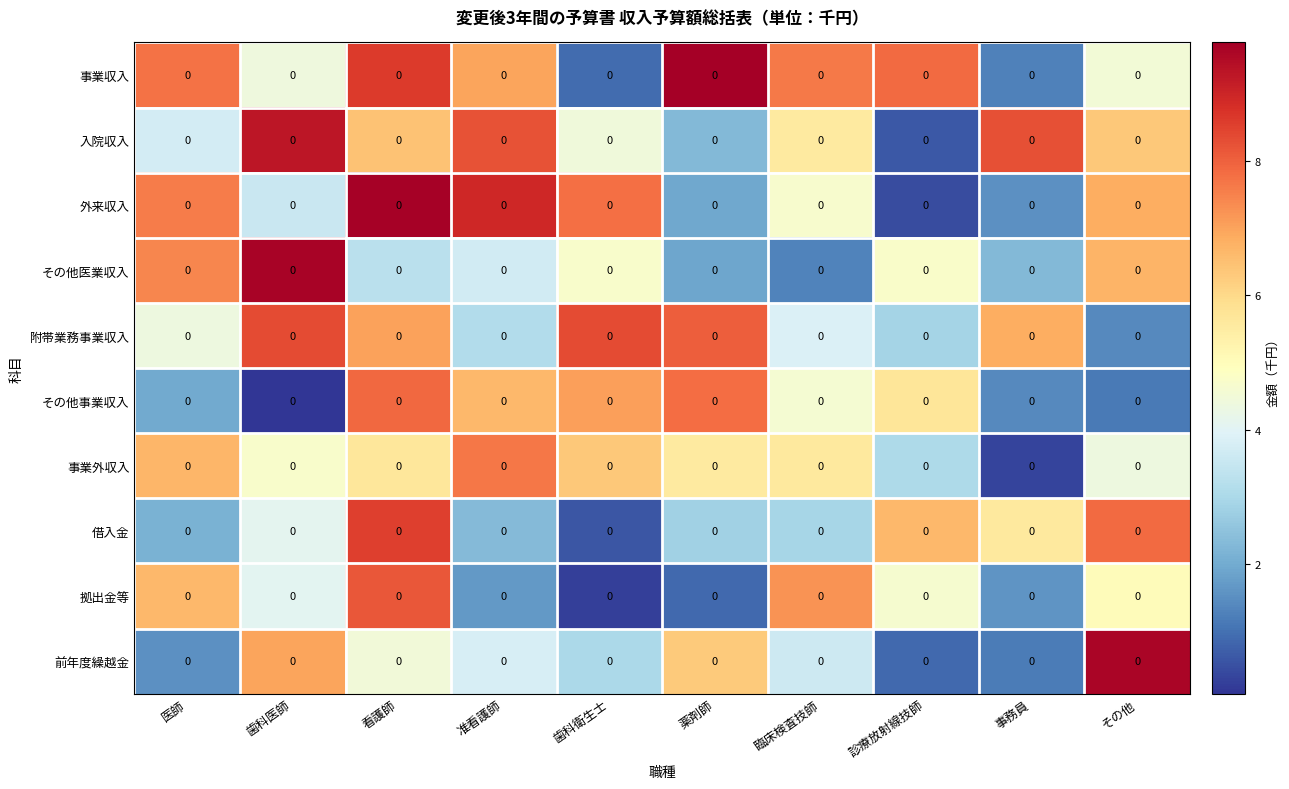

What is the smallest value displayed?

0.1